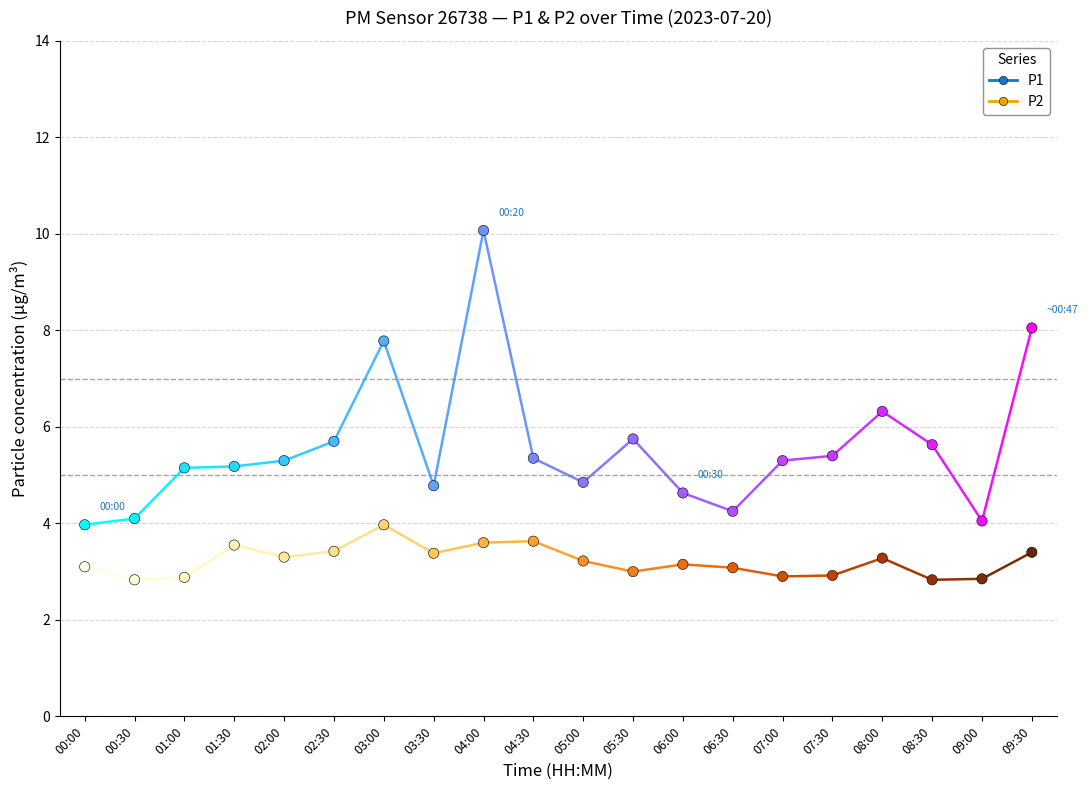

Which series contains the highest Y value?

P1